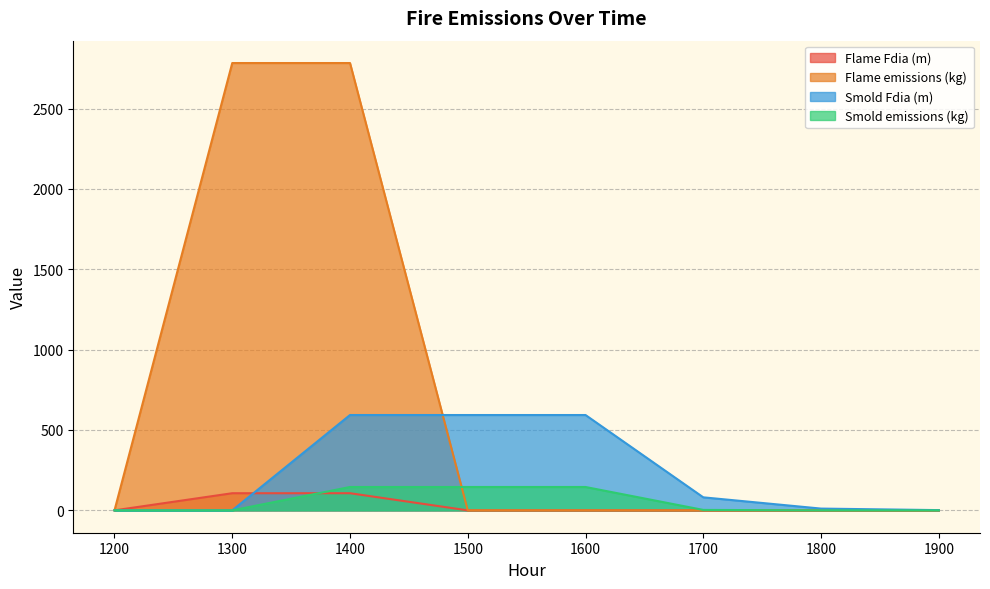

Which series changed the most between 1300 and 1800?

Flame emissions (kg)